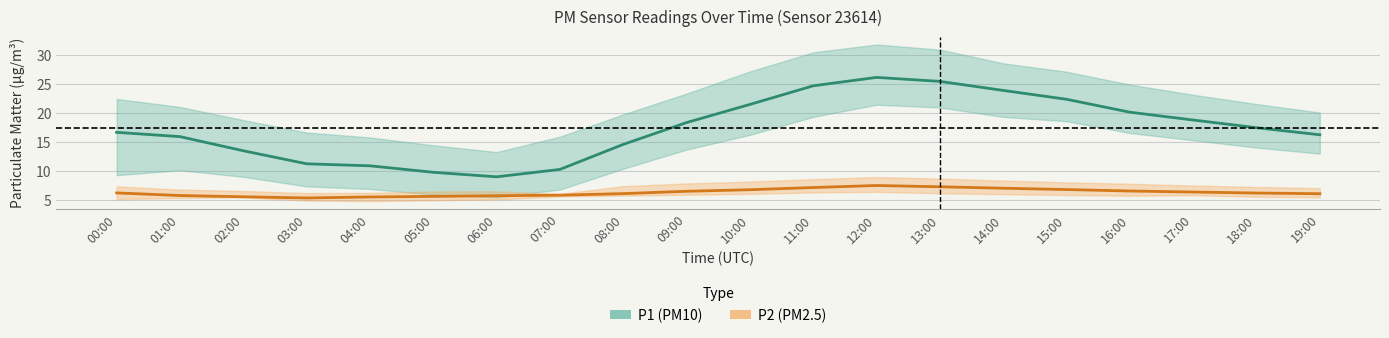

What is the difference between the maximum and minimum values in the P1 series?

17.2